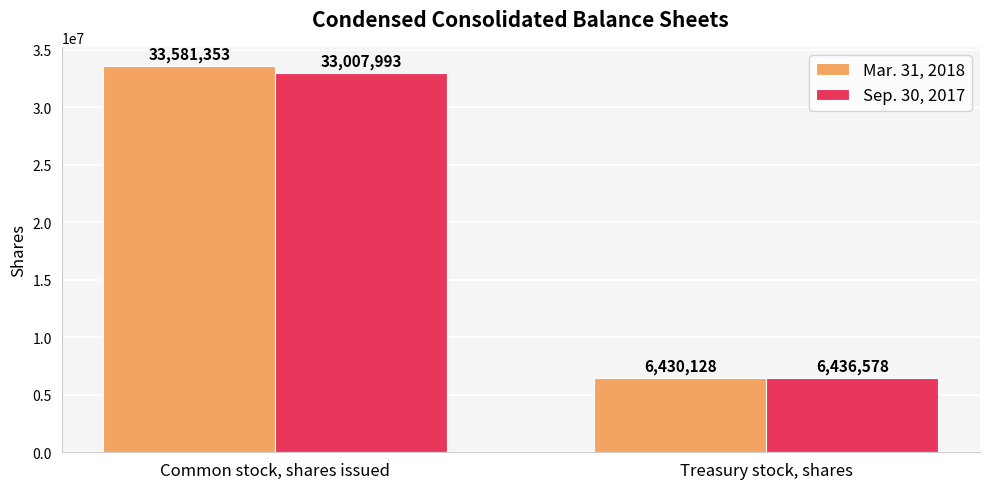

How many bars are there in total?

4